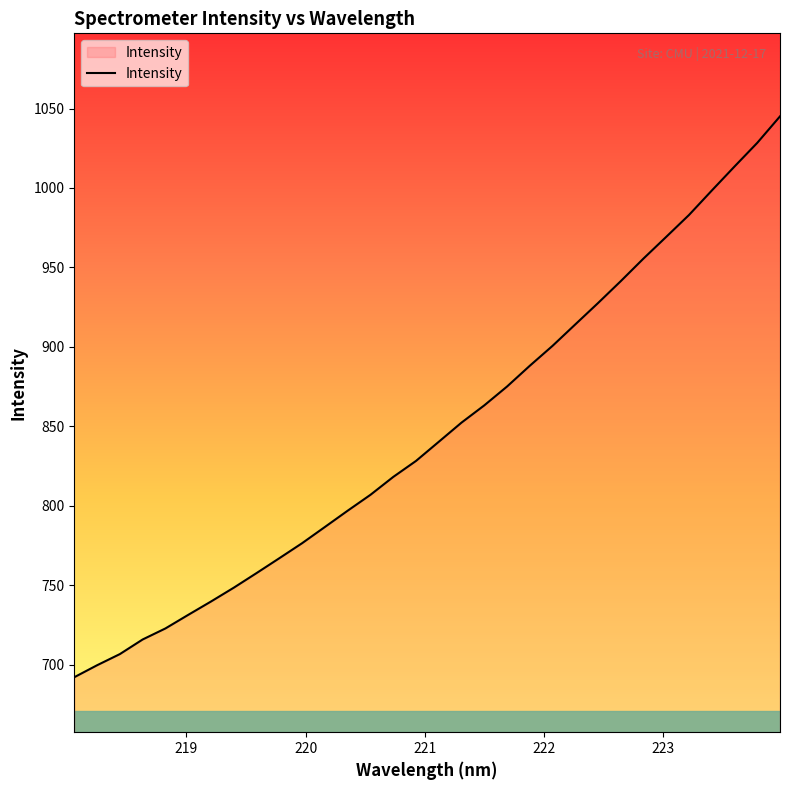

Does the chart display data point markers on the line(s)?

No